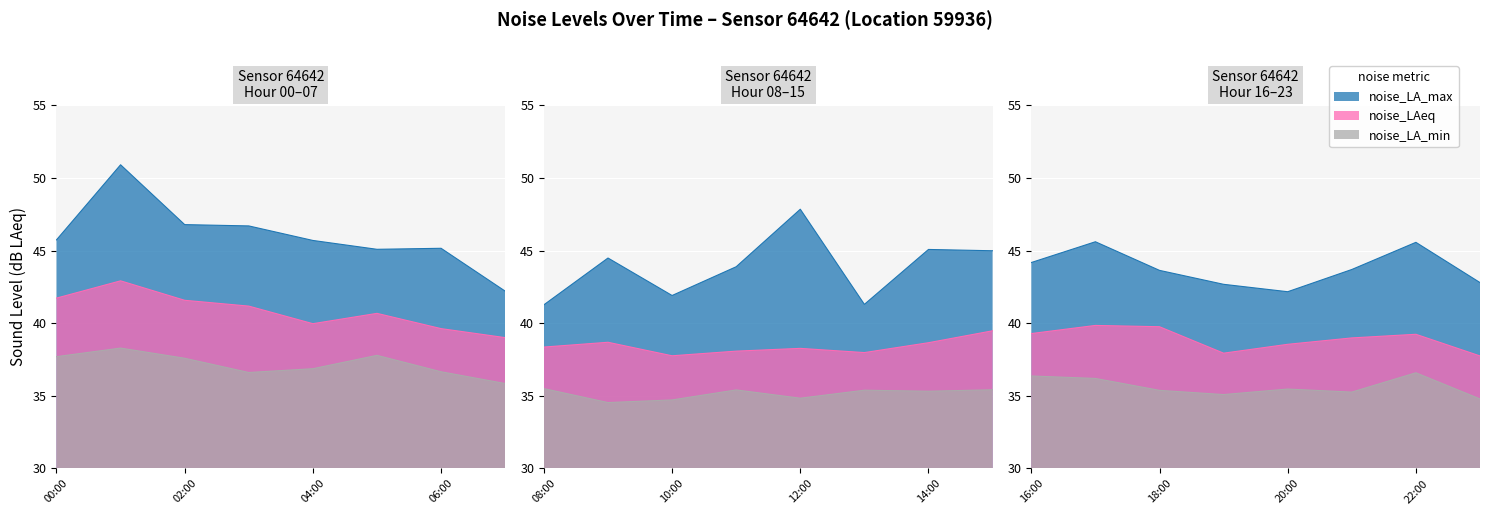

What are all the series names shown in the legend?

noise_LA_max, noise_LAeq, noise_LA_min